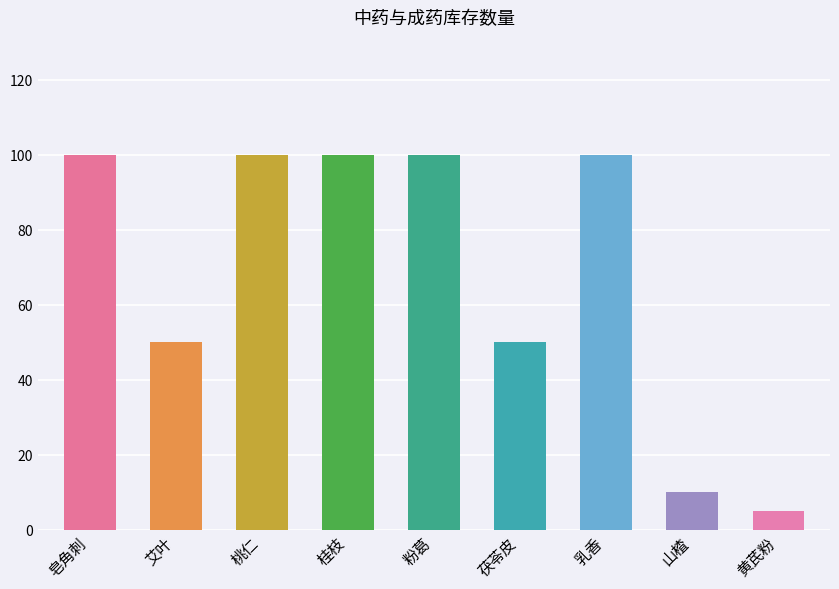

Approximately how many times larger is the value at 桂枝 compared to 粉葛?

1.0